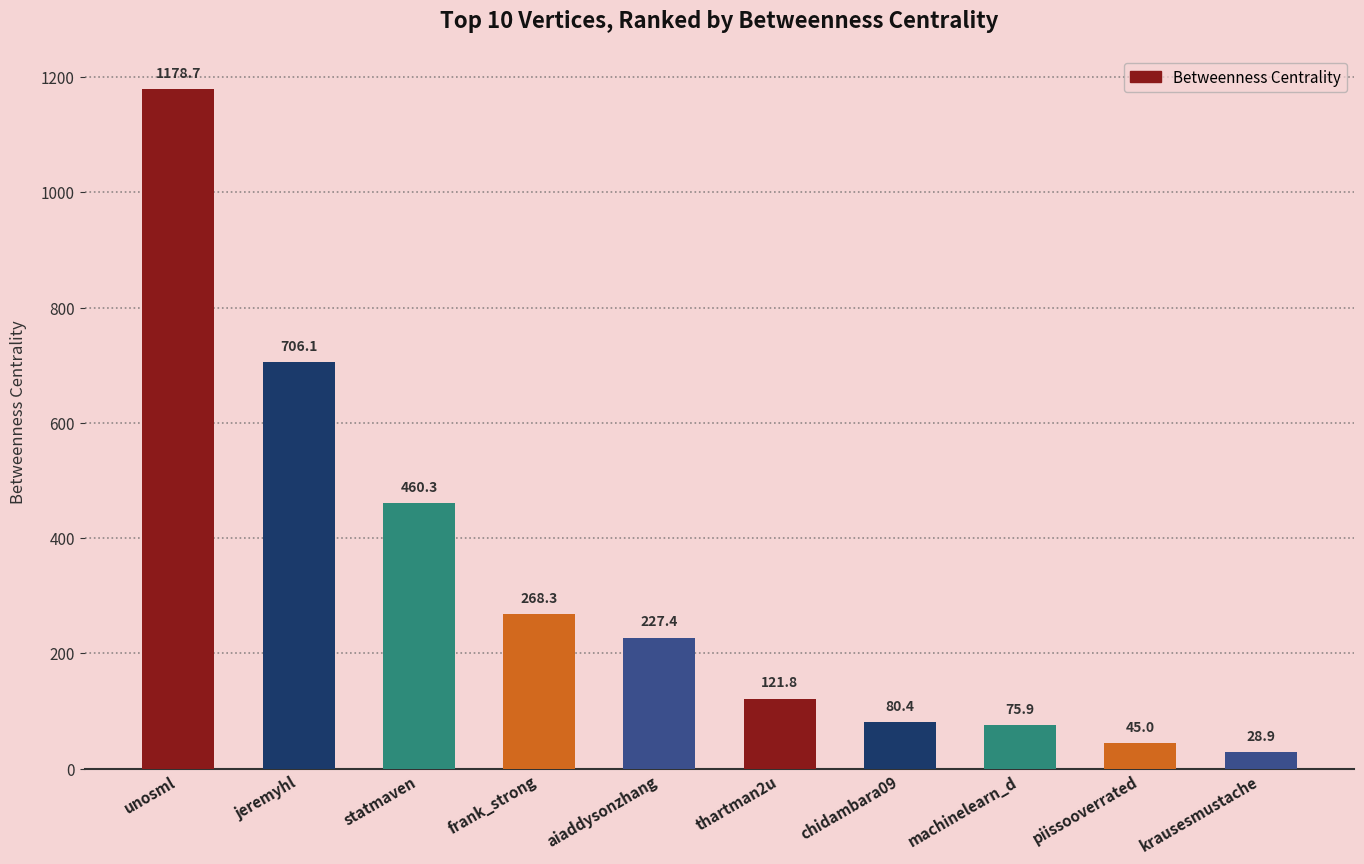

What is the difference between the maximum and minimum values?

1149.8